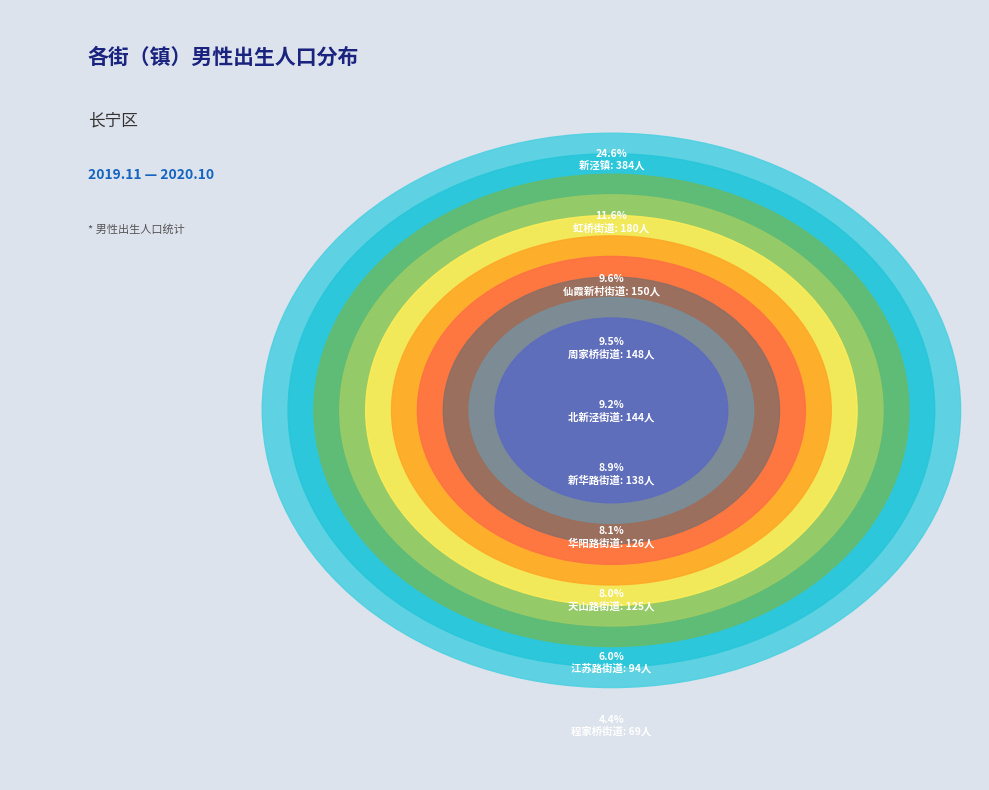

Which slice is the largest?

新泾镇